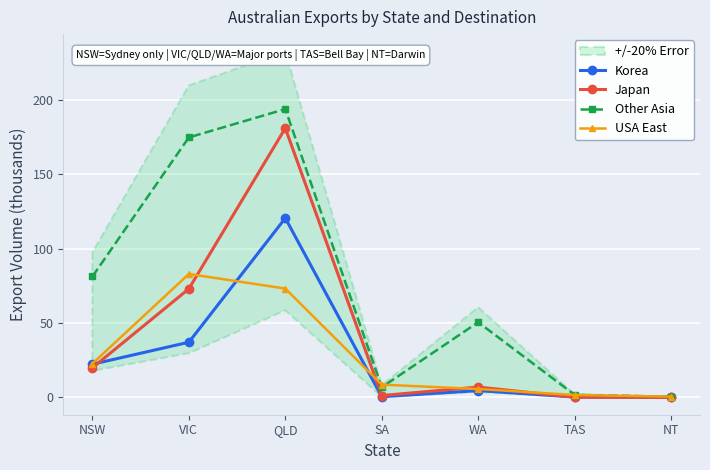

Between WA and TAS, which series saw the biggest shift?

Other Asia